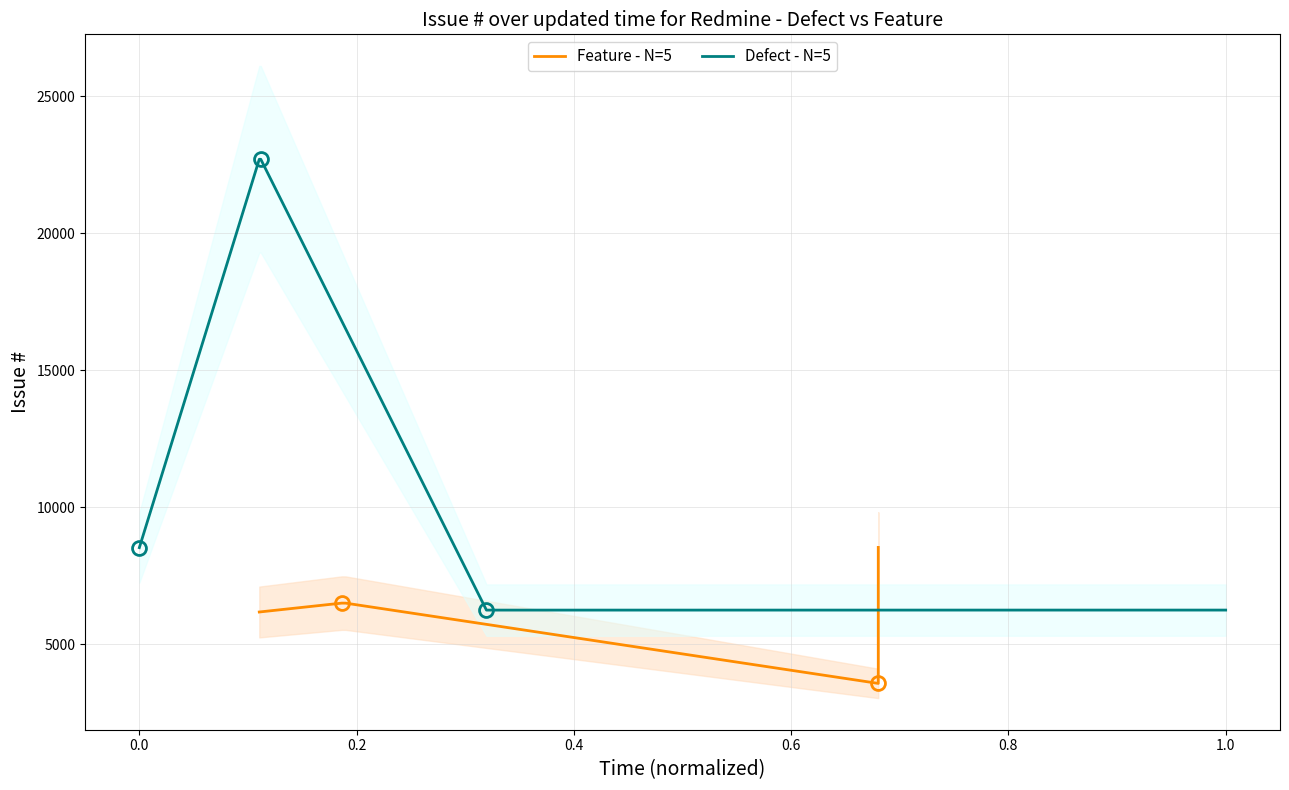

Does the chart have visible grid lines?

Yes